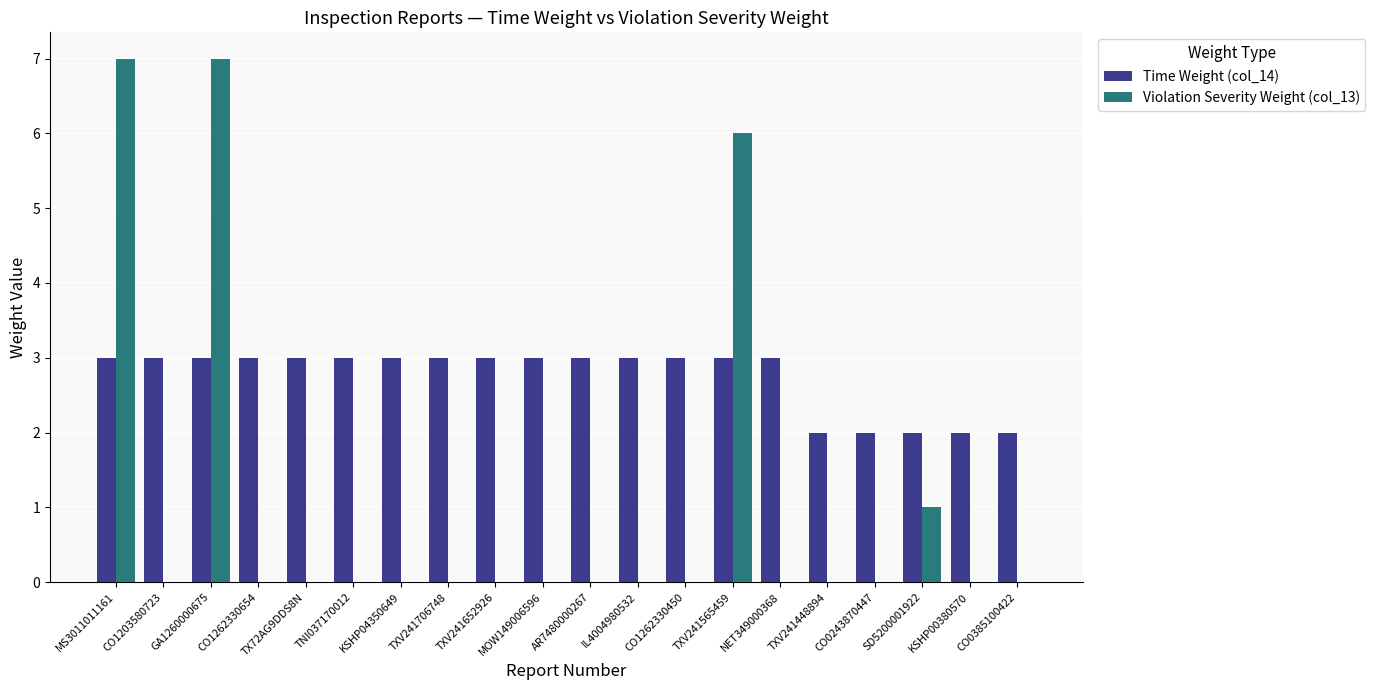

What is the highest value of the Time Weight (col_14) series?

3